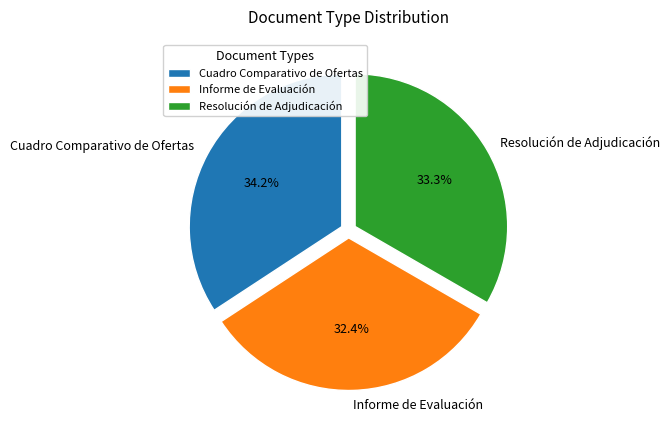

To the nearest percent, what is the difference between the largest and smallest slice percentages?

2%